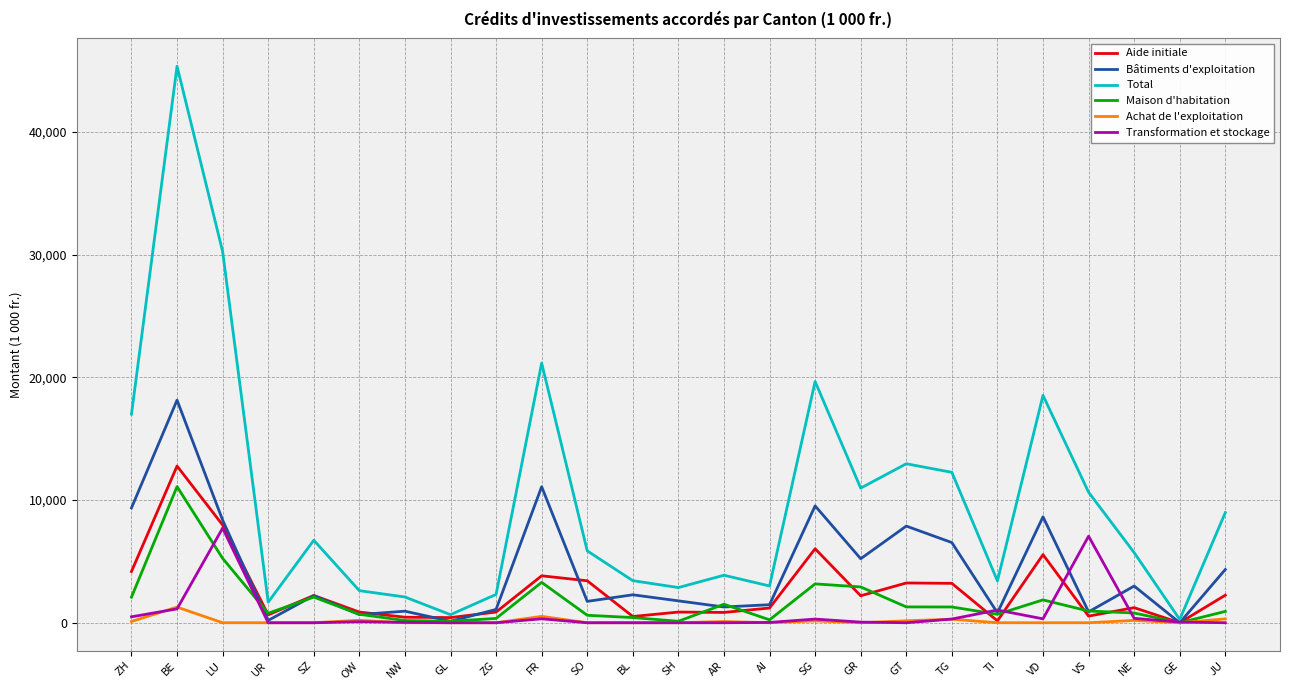

Is this an area chart (filled region under the line)?

No